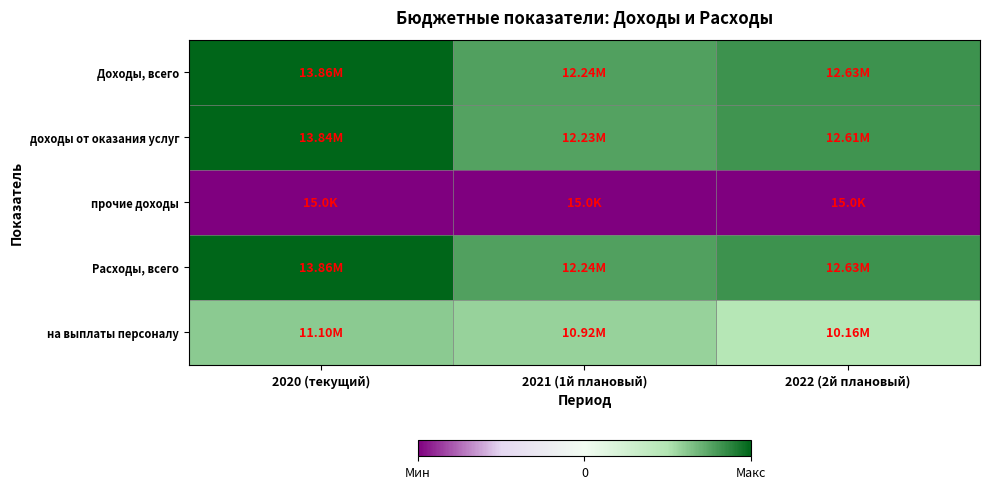

Reading left to right, list all the values displayed in this chart.

Доходы, всего: 2020 (текущий)=1.0	2021 (1й плановый)=0.8	2022 (2й плановый)=0.8
доходы от оказания услуг: 2020 (текущий)=1.0	2021 (1й плановый)=0.8	2022 (2й плановый)=0.8
прочие доходы: 2020 (текущий)=-1.0	2021 (1й плановый)=-1.0	2022 (2й плановый)=-1.0
Расходы, всего: 2020 (текущий)=1.0	2021 (1й плановый)=0.8	2022 (2й плановый)=0.8
на выплаты персоналу: 2020 (текущий)=0.6	2021 (1й плановый)=0.6	2022 (2й плановый)=0.5